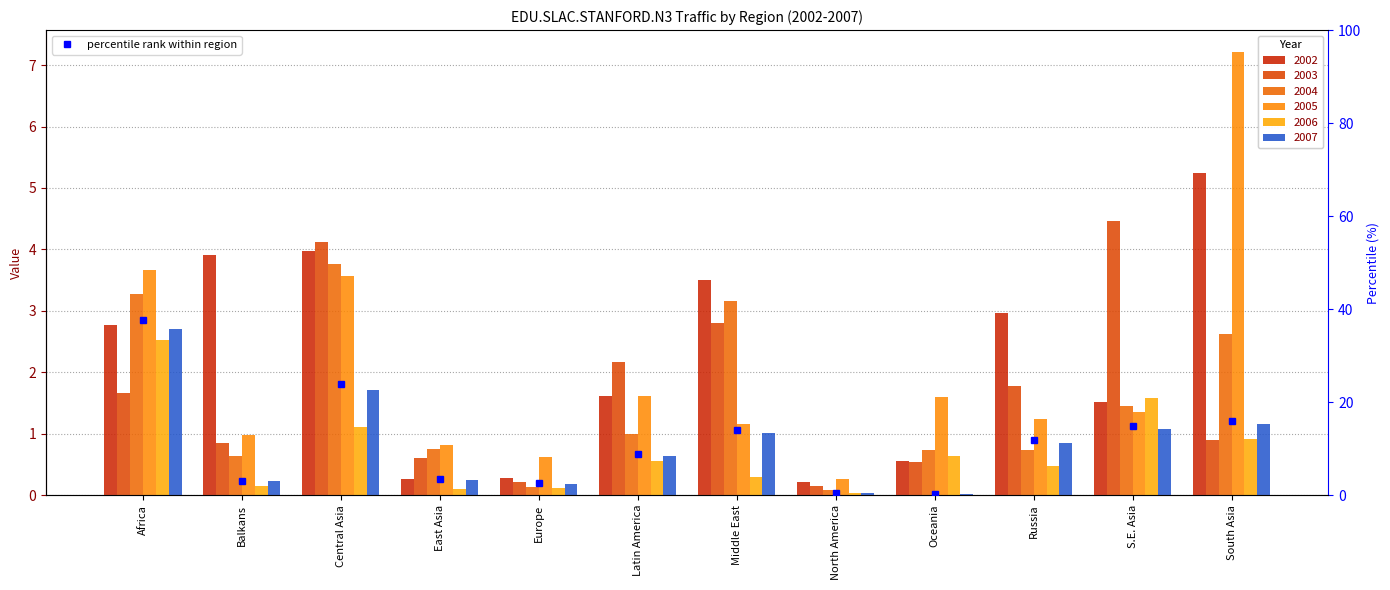

What position from the right is Central Asia?

10